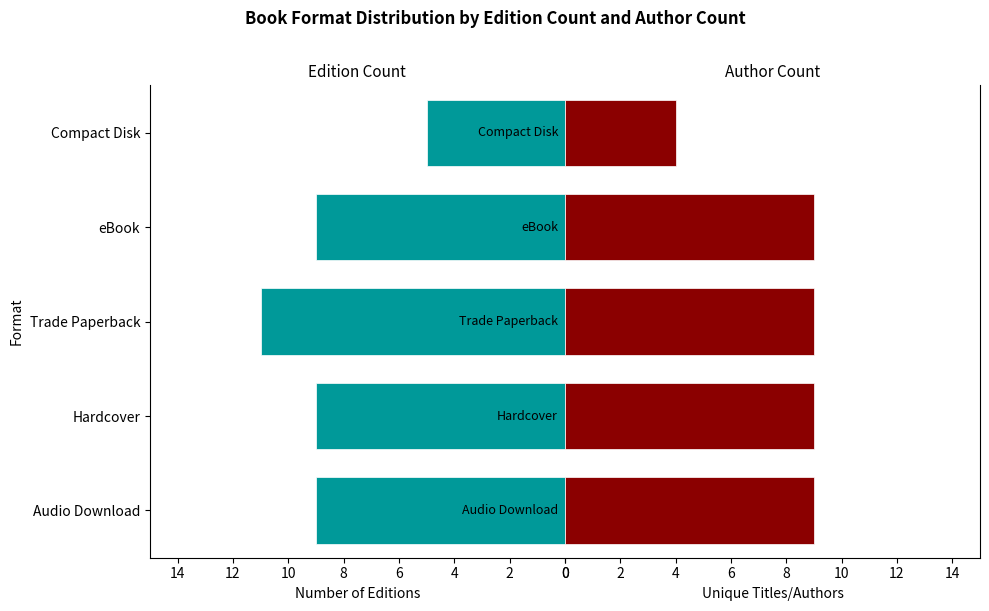

Rank the series at 2 from lowest to highest value.

Number of Editions, Unique Titles/Authors